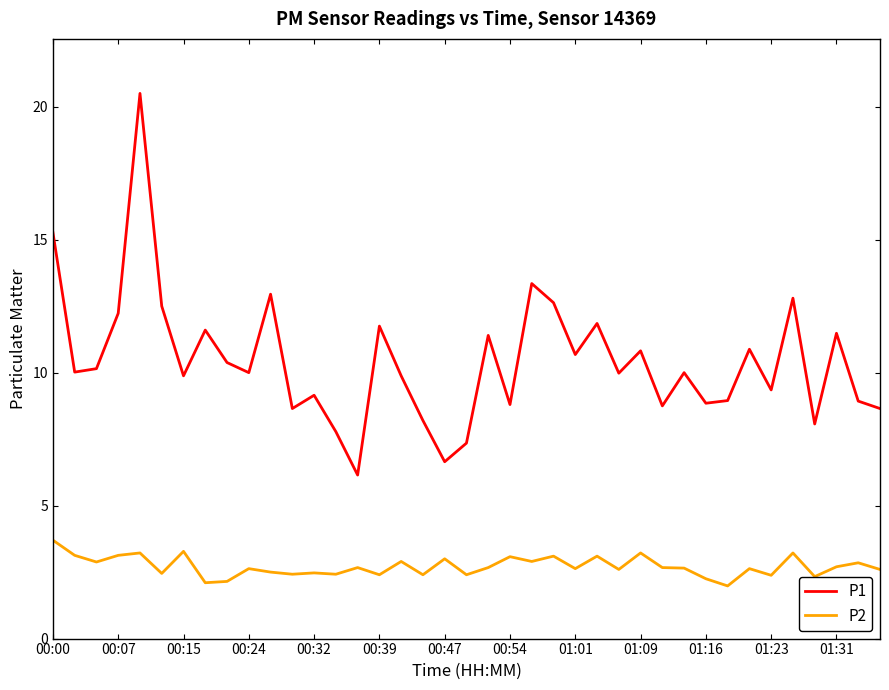

Rank the series by their maximum value, from highest to lowest.

P1, P2